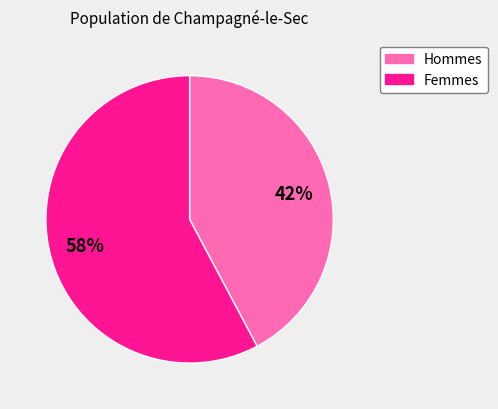

To the nearest percent, what is the average slice percentage?

50%